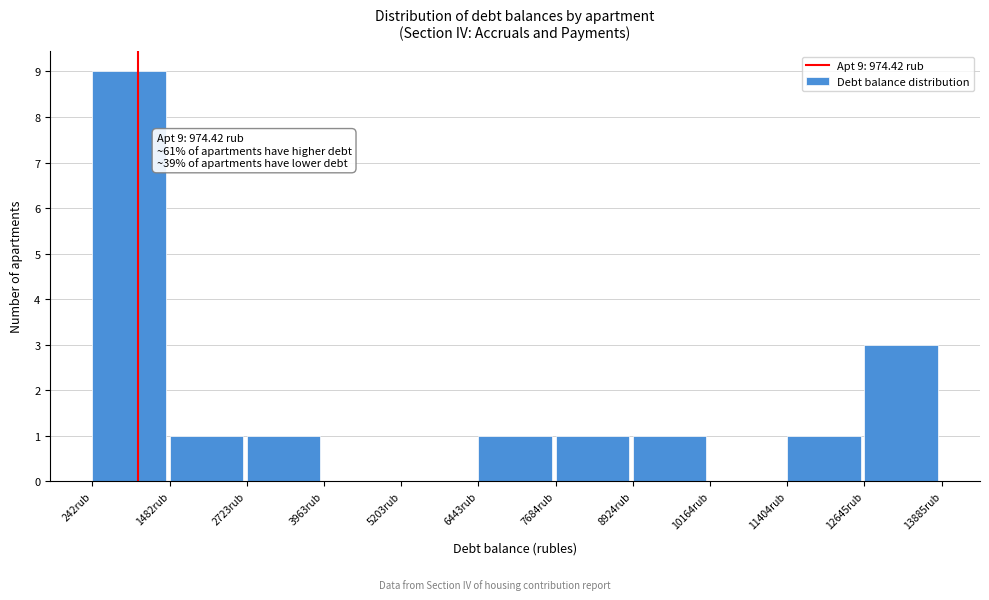

Over which range of the x-axis is the bar tallest?

200 to 1400